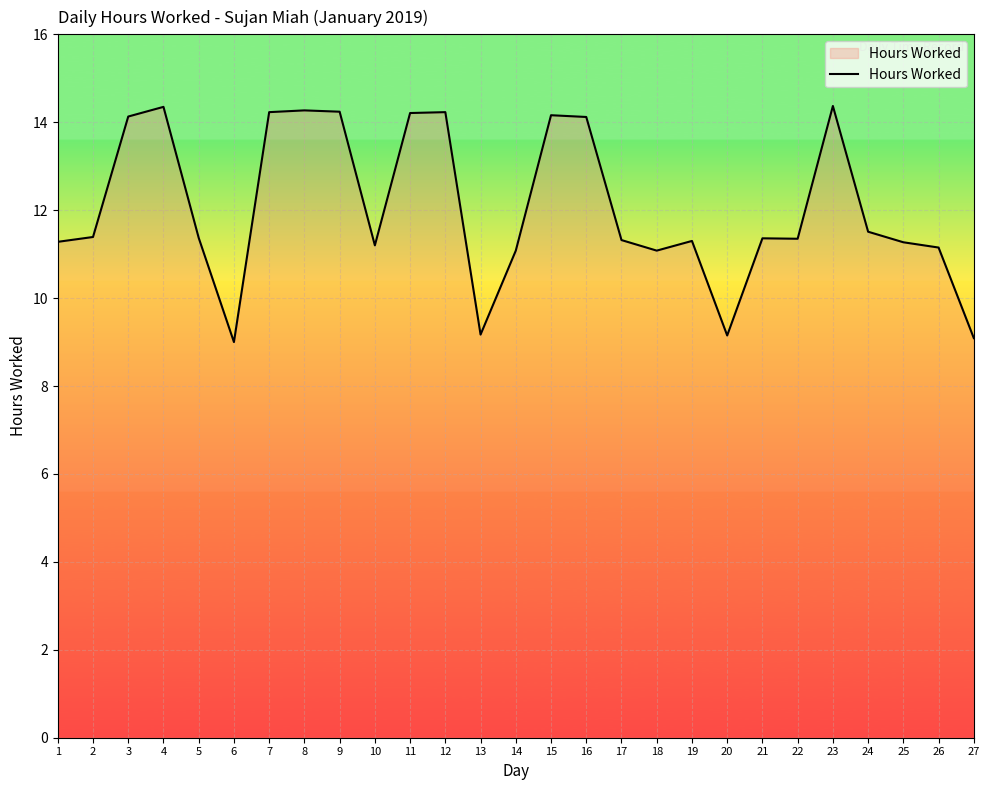

The value at 5 is 3.5. True or false?

False